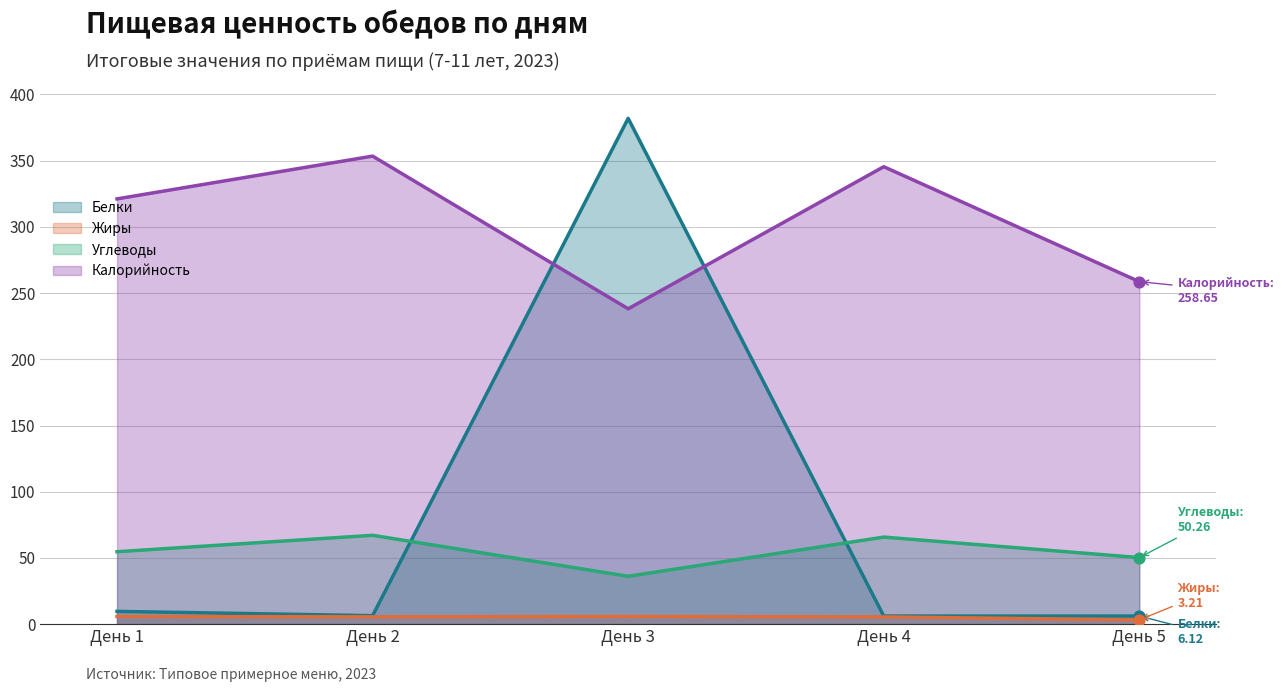

Which series has the largest total across all categories?

Калорийность (линия)